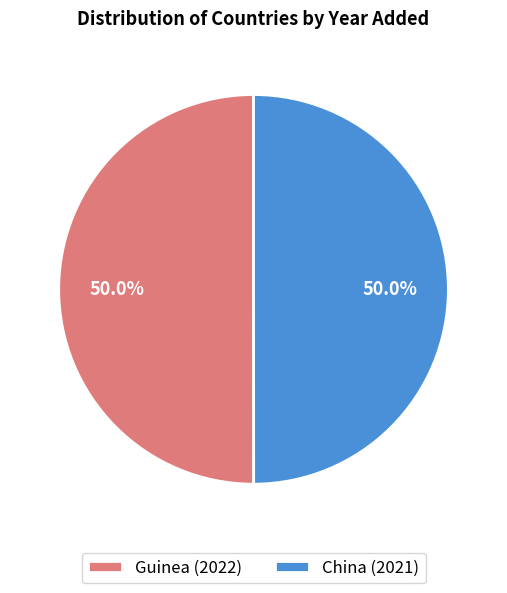

What percentage is the China slice, to the nearest percent?

50%